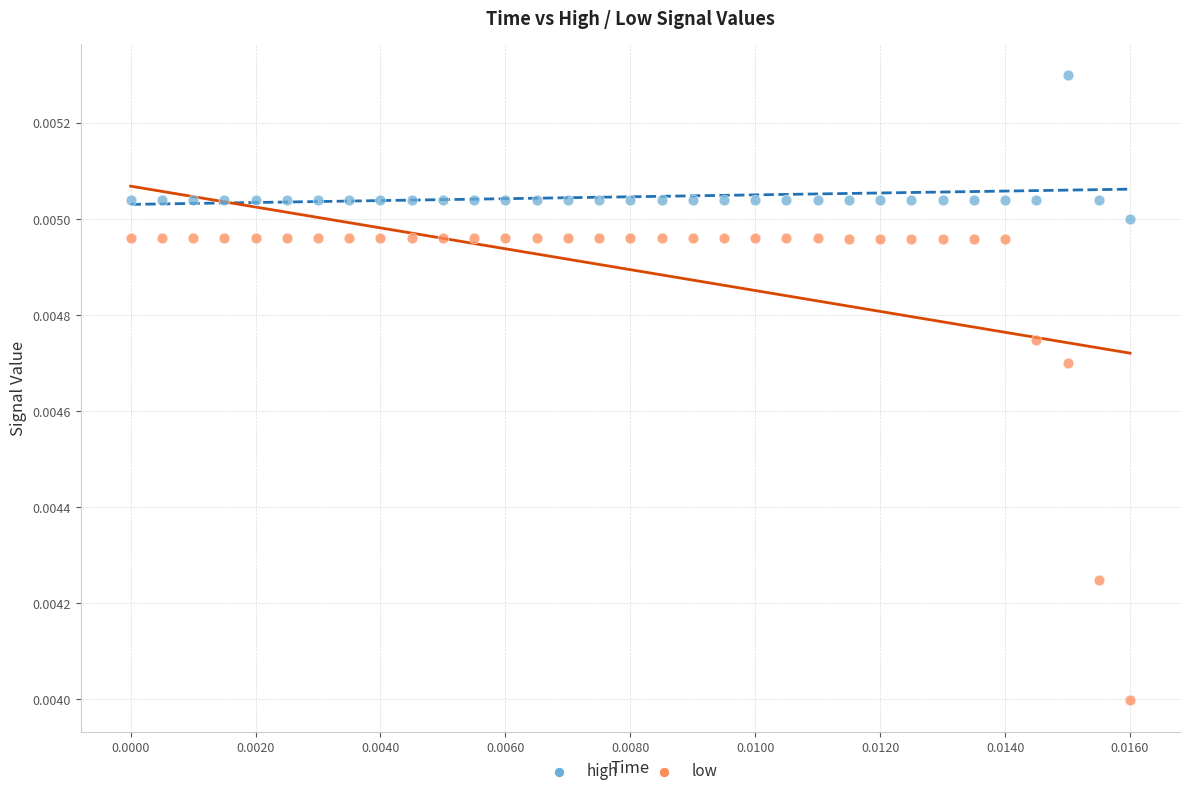

Which series reaches the minimum Y coordinate?

low